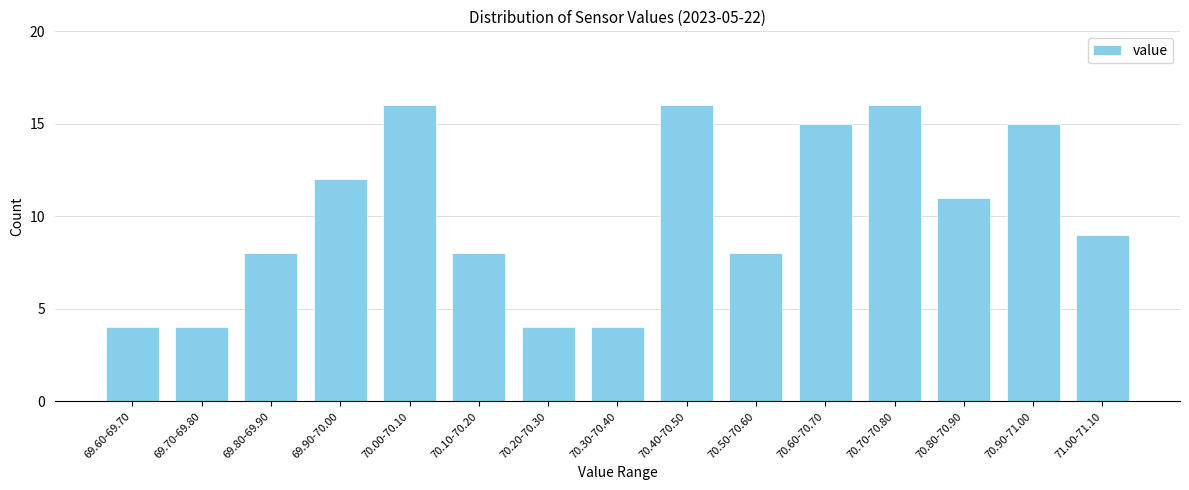

Reading left to right, what are all the values shown in this chart?

69.60-69.70=4	69.70-69.80=4	69.80-69.90=8	69.90-70.00=12	70.00-70.10=16	70.10-70.20=8	70.20-70.30=4	70.30-70.40=4	70.40-70.50=16	70.50-70.60=8	70.60-70.70=15	70.70-70.80=16	70.80-70.90=11	70.90-71.00=15	71.00-71.10=9